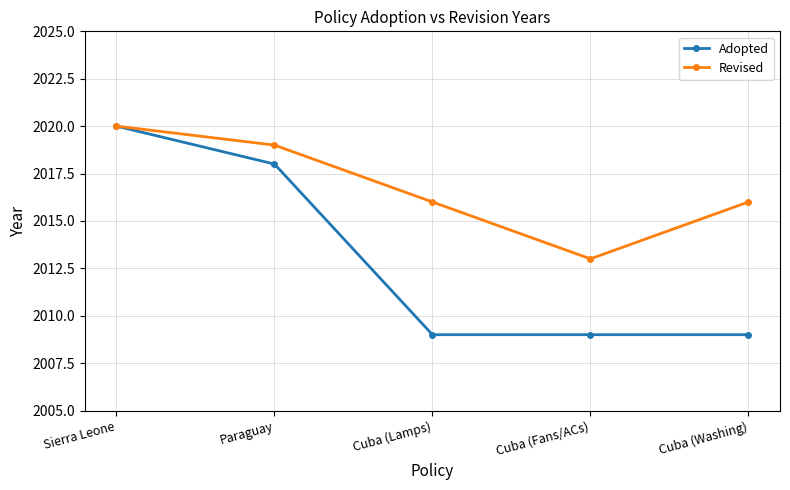

Is this an area chart (filled region under the line)?

No